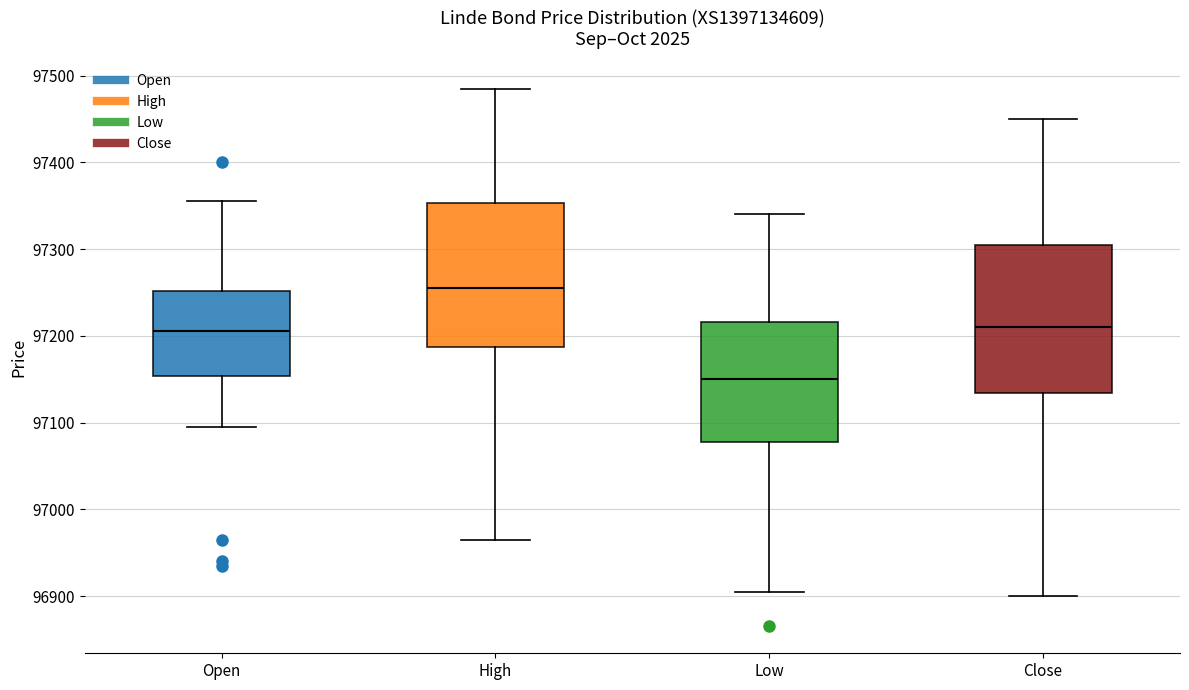

Reading left to right, read every box against the y-axis: the position of its median line, the range the box covers, and the ends of its whiskers. The values are not printed on the chart, so give them approximately, as read against the axis.

Open: median 97210, box 97150 to 97250, whiskers 97100 to 97360
High: median 97260, box 97190 to 97350, whiskers 96970 to 97490
Low: median 97150, box 97080 to 97220, whiskers 96910 to 97340
Close: median 97210, box 97130 to 97310, whiskers 96900 to 97450